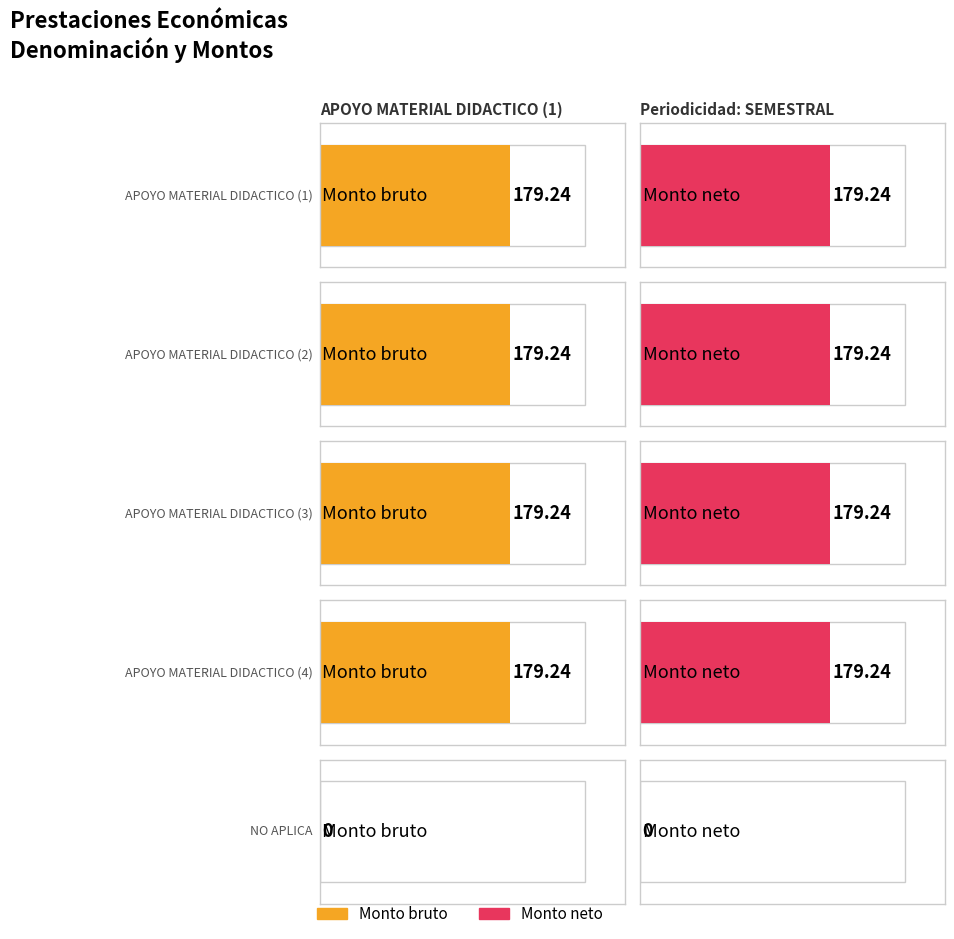

Between APOYO MATERIAL DIDACTICO (3) and NO APLICA, which series saw the biggest shift?

Monto bruto